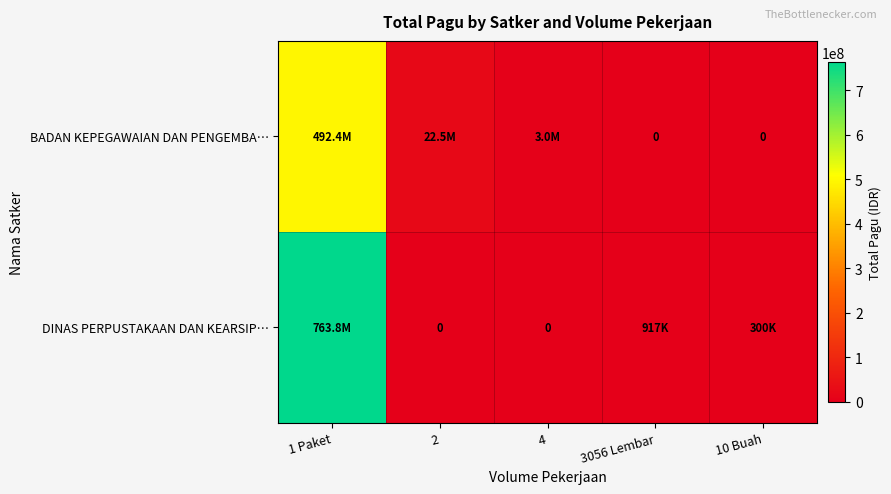

True or false: DINAS PERPUSTAKAAN DAN KEARSIP… has a value of 252162466 at 1 Paket.

False